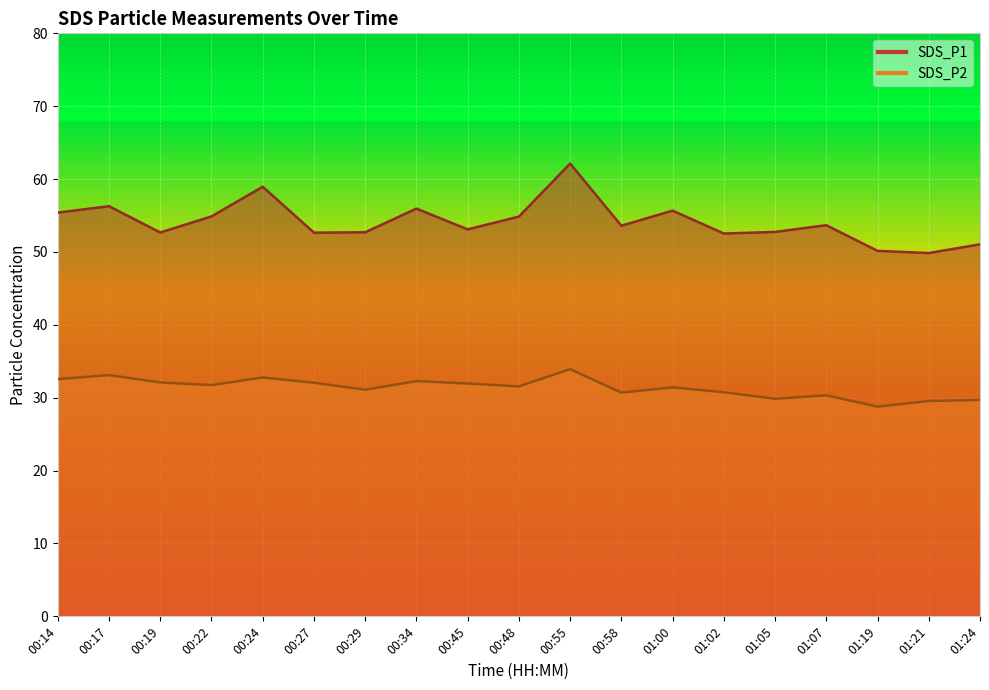

Is the value of SDS_P2 at 01:05 greater than the value of SDS_P1 at 00:29?

No